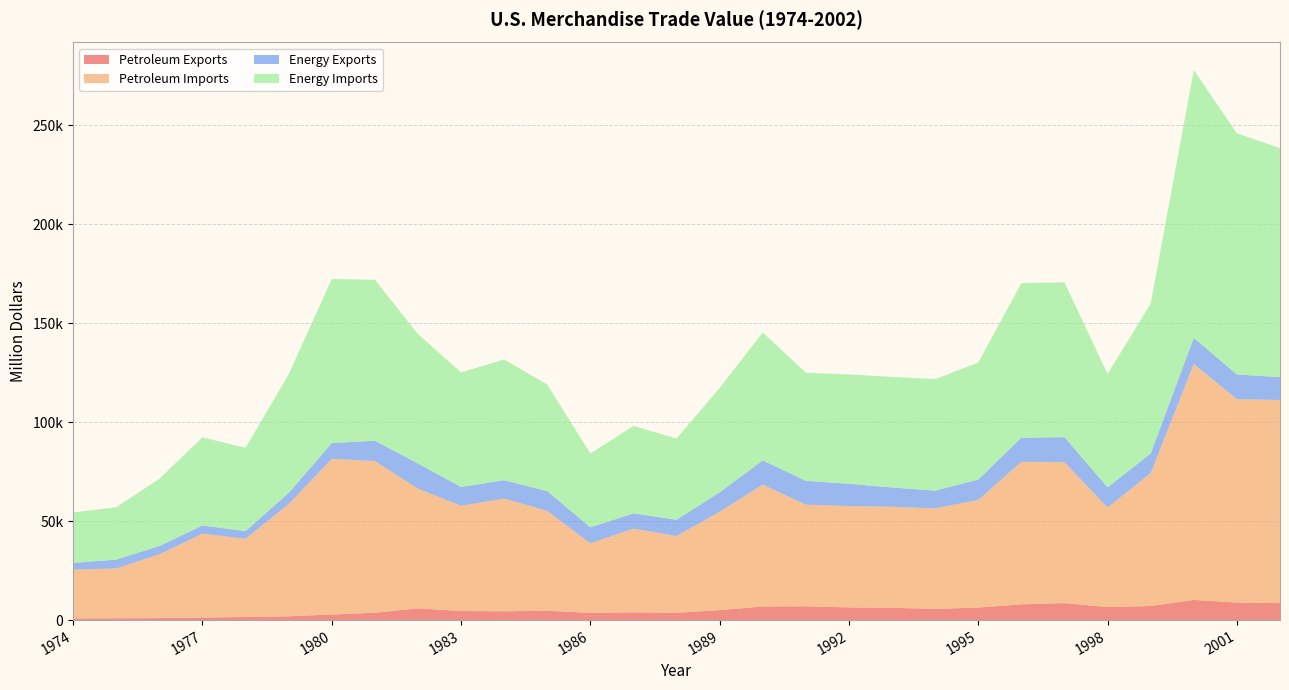

Reading left to right, extract all data points from this chart.

Petroleum Exports: 791.7	907.3	997.9	1275.6	1561.3	1913.6	2833.4	3695.8	5947.3	4557.4	4469.7	4707.1	3639.5	3922.1	3692.5	5021.1	6900.9	6953.7	6411.7	6215.0	5659.0	6321.0	7984.0	8592.0	6574.0	7118.0	10192.0	8868.0	8569.0
Petroleum Imports: 24667.9	25196.7	32225.7	42368.2	39526.3	56714.7	78636.8	76658.9	60458.2	53216.8	56924.1	50475.2	35142.3	42285.4	38786.5	49704.2	61582.7	51350.1	51216.8	51046.4	50835.0	54368.0	72022.0	71152.0	50264.0	67173.0	119251.0	102747.0	102663.0
Energy Exports: 3443.9	4469.5	4225.8	4183.6	3880.6	5620.5	7982.3	10279.0	12728.8	9499.9	9310.5	9970.9	8114.5	7713.1	8235.2	9869.3	12233.4	12081.3	11254.1	9756.0	8911.0	10358.0	12181.0	12682.0	10251.0	9880.0	13179.0	12494.0	11541.0
Energy Imports: 25453.8	26475.6	33995.9	44537.2	42095.8	59997.9	82924.0	81360.3	65409.2	57952.2	60979.8	53917.1	37309.9	44219.5	41041.5	52778.9	64661.4	54629.2	55255.6	55899.8	56391.0	59109.0	78086.0	78277.0	57323.0	75803.0	135367.0	121923.0	115748.0